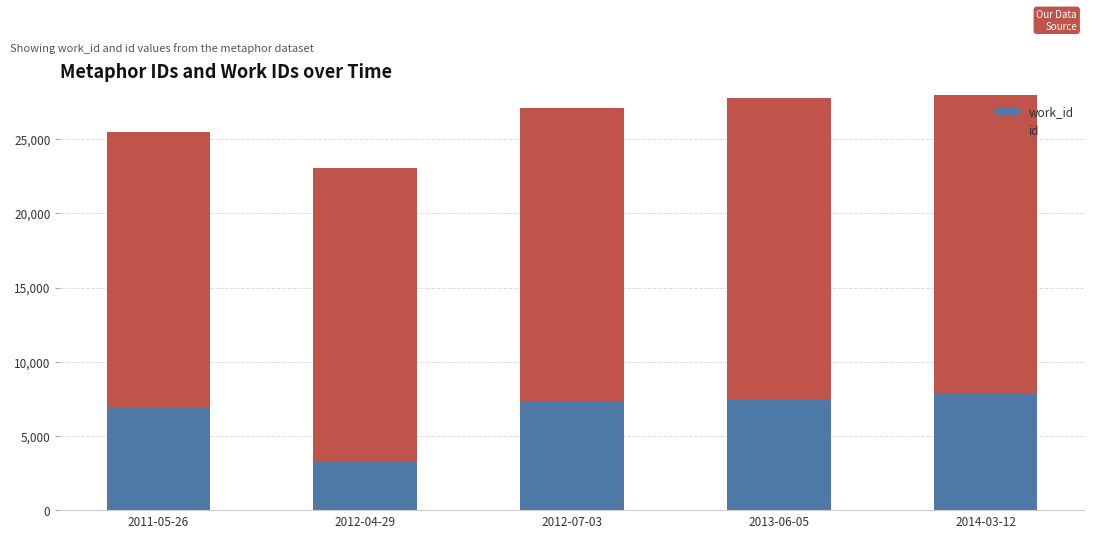

What is the difference between the maximum and minimum values in the work_id series?

4514